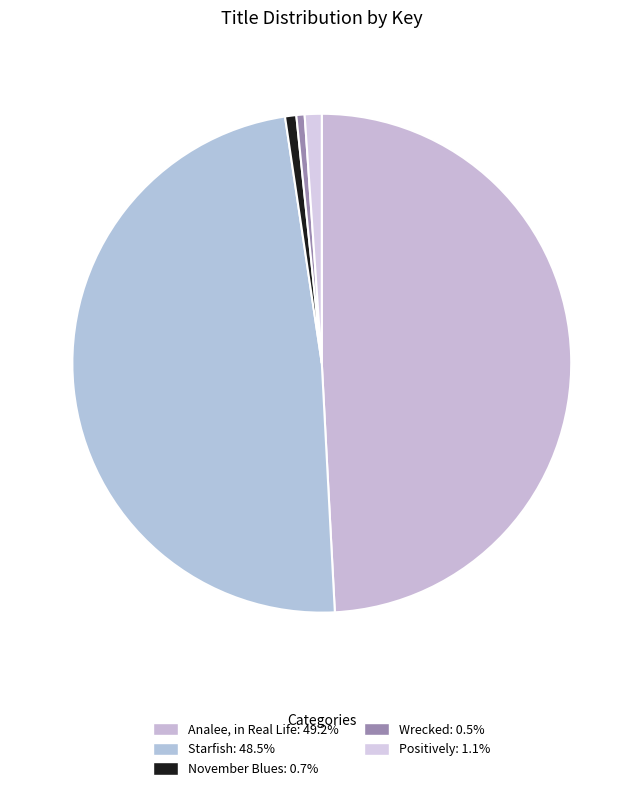

To the nearest percent, what is the difference between the largest and smallest slice percentages?

49%